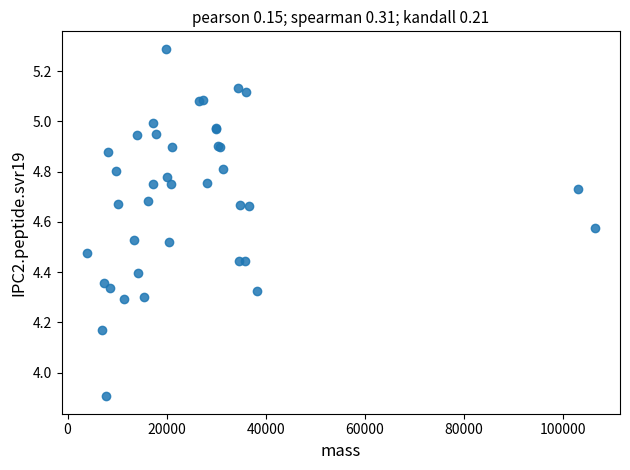

What Y value in the scatter plot is closest to 4?

3.9